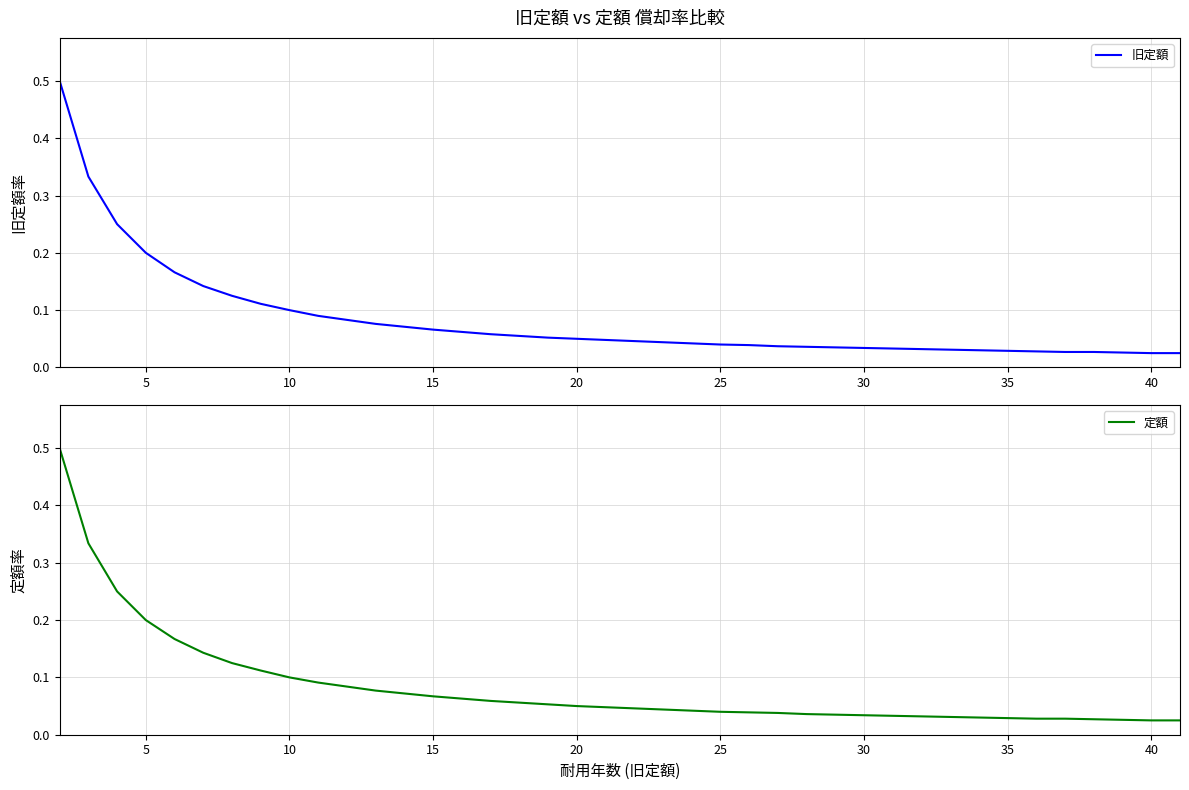

What is the total value across all series at 25?

0.3